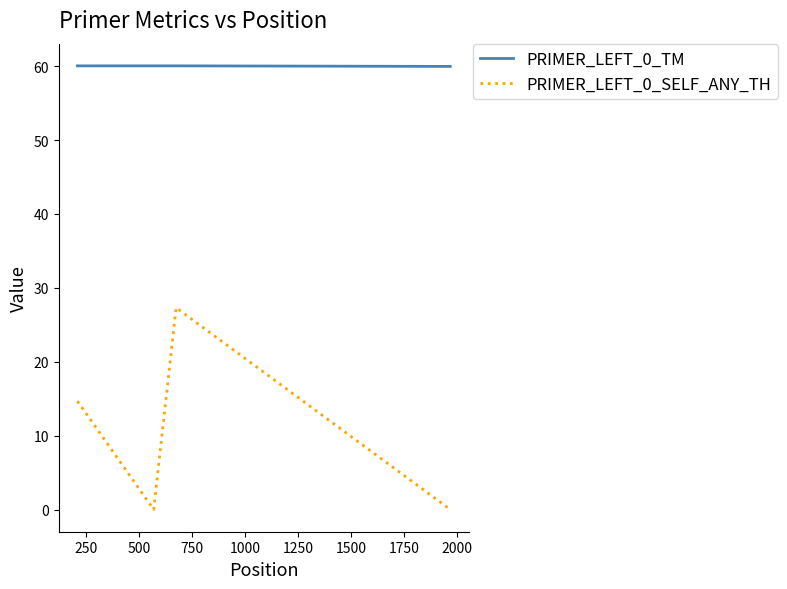

True or false: PRIMER_LEFT_0_SELF_ANY_TH has more than 2 interior local peaks.

False